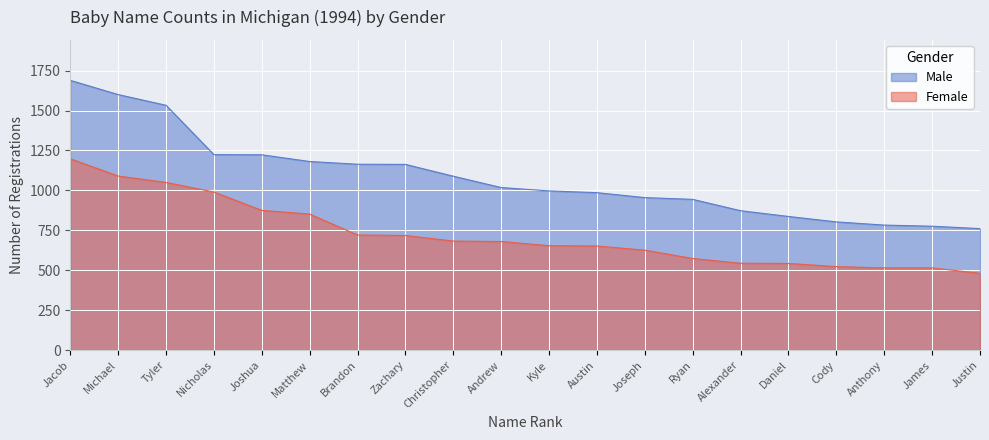

What is the difference between the second highest and second lowest values in the Female series?

575